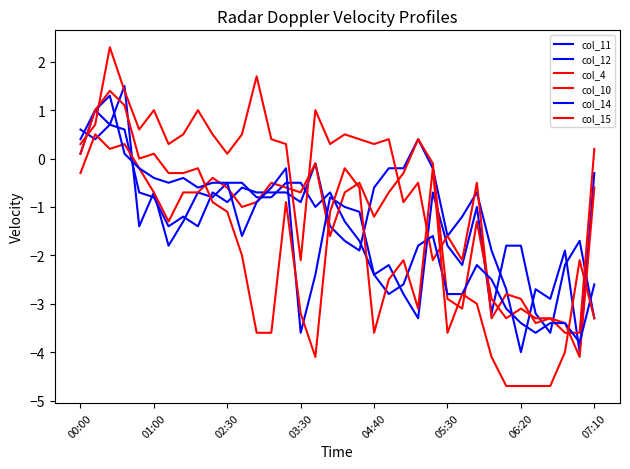

Is this an area chart (filled region under the line)?

No